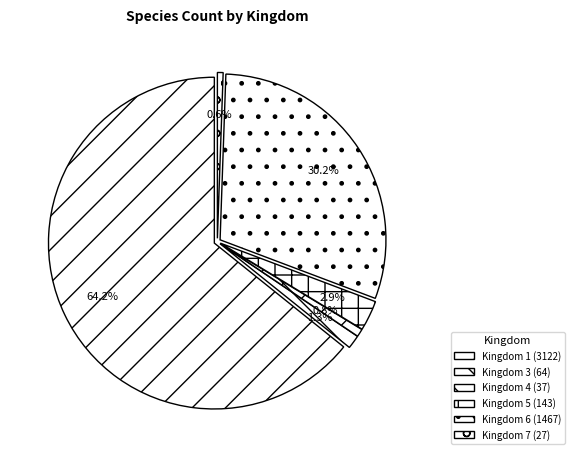

What percentage is NOT represented by 7?

99.4%